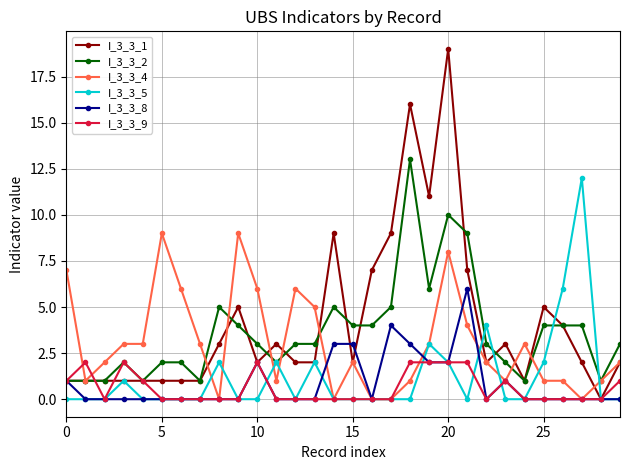

Reading left to right, extract all data points from this chart.

I_3_3_1: 1	1	1	1	1	1	1	1	3	5	2	3	2	2	9	2	7	9	16	11	19	7	2	3	1	5	4	2	0	2
I_3_3_2: 1	1	1	2	1	2	2	1	5	4	3	2	3	3	5	4	4	5	13	6	10	9	3	2	1	4	4	4	1	3
I_3_3_4: 7	1	2	3	3	9	6	3	0	9	6	1	6	5	0	2	0	0	1	3	8	4	2	1	3	1	1	0	1	2
I_3_3_5: 0	0	0	1	0	0	0	0	2	0	0	2	0	2	0	0	0	0	0	3	2	0	4	0	0	2	6	12	0	0
I_3_3_8: 1	0	0	0	0	0	0	0	0	0	2	0	0	0	3	3	0	4	3	2	2	6	0	1	0	0	0	0	0	0
I_3_3_9: 1	2	0	2	1	0	0	0	0	0	2	0	0	0	0	0	0	0	2	2	2	2	0	1	0	0	0	0	0	1